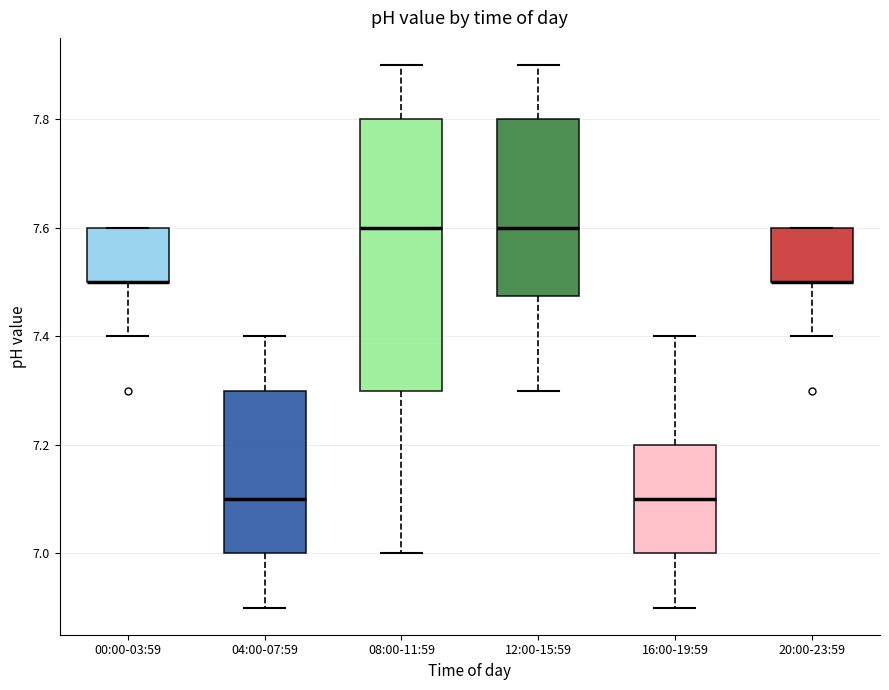

Where is the upper edge of the box for 08:00-11:59 on the y-axis? The values are not printed on the chart, so give them approximately, as read against the axis.

7.80